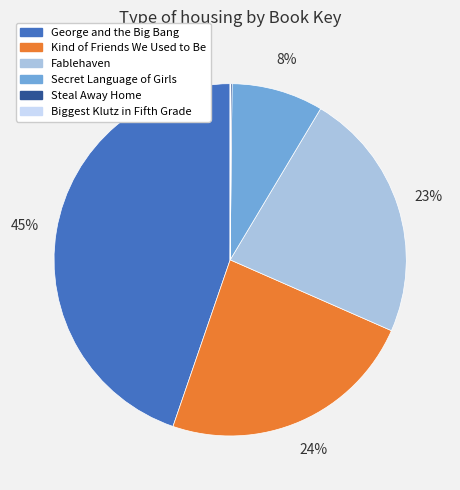

To the nearest percent, what percentage of the pie is Fablehaven?

23%